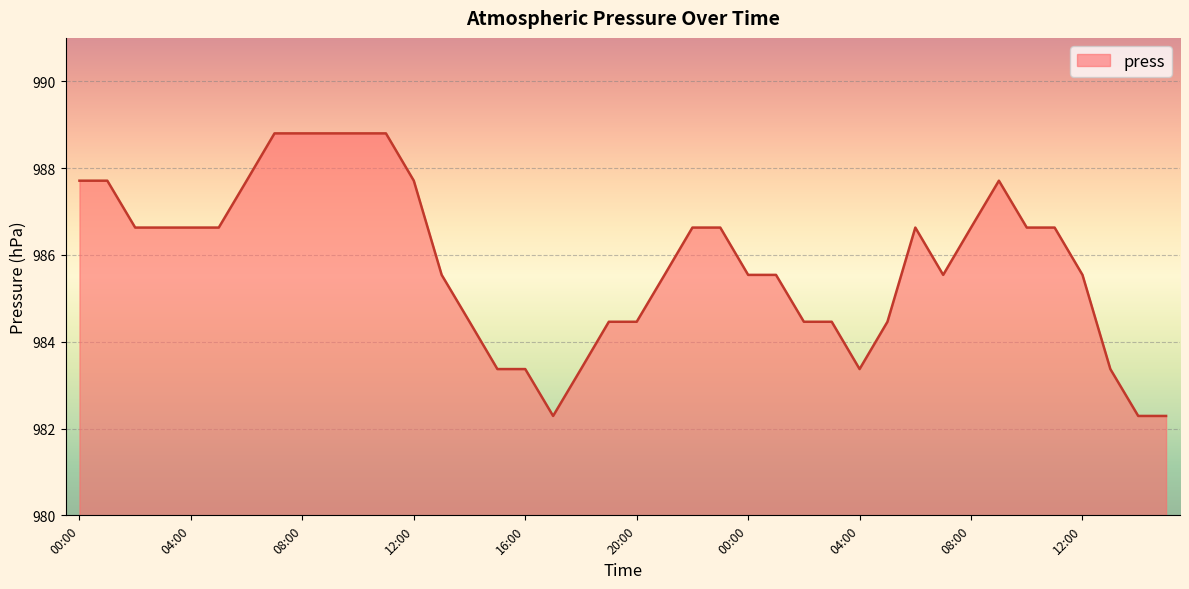

What is the maximum value shown in the chart?

988.8